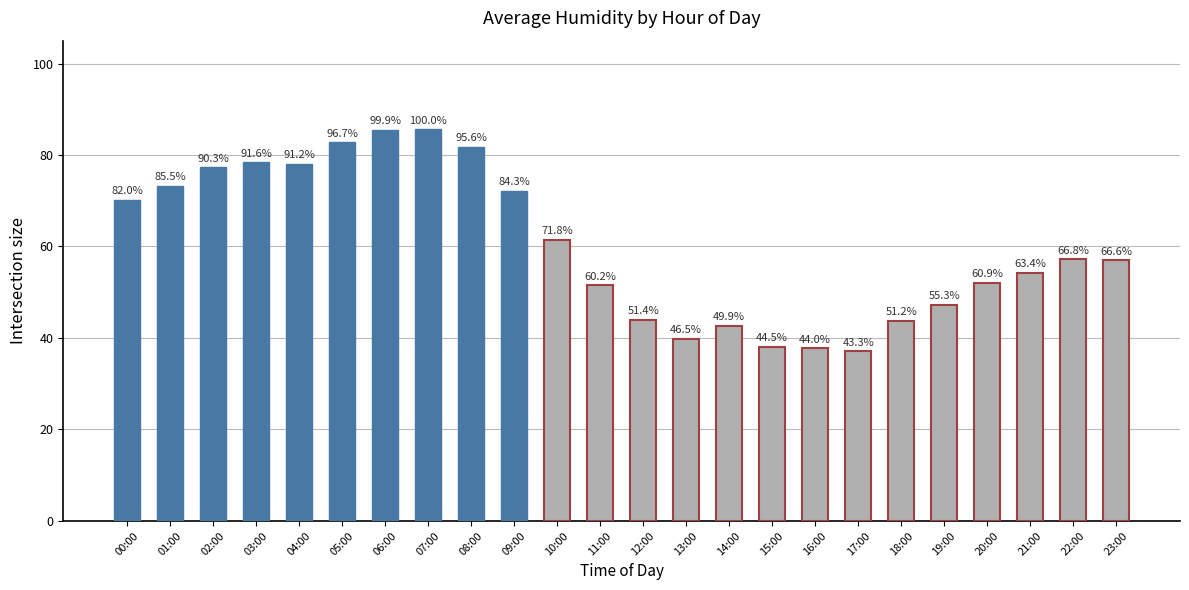

Is it true that the value at 12:00 is 58.0?

False